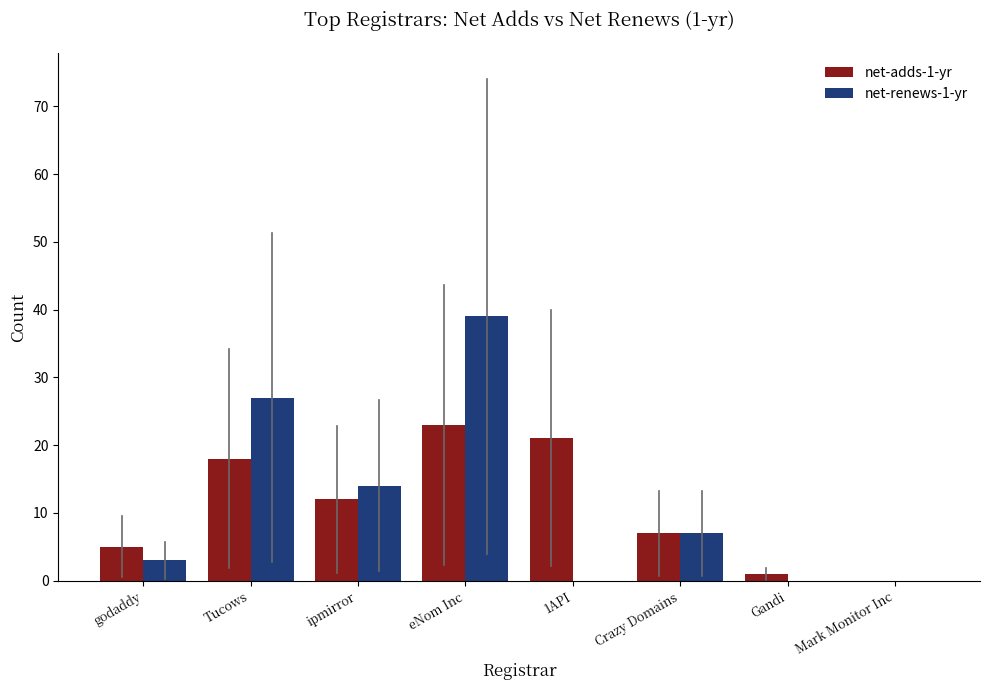

True or false: net-renews-1-yr has a value of 17 at Gandi.

False